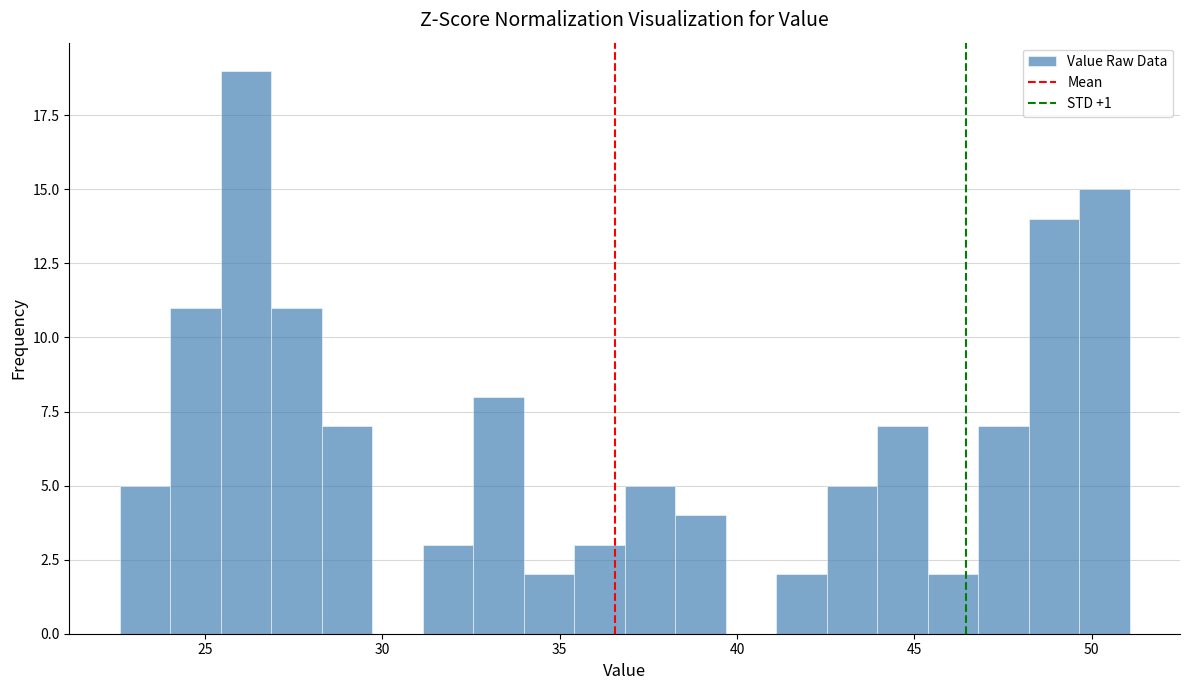

Around what value on the x-axis is the tallest bar? Give the approximate position of its centre, as read against the axis.

26.0